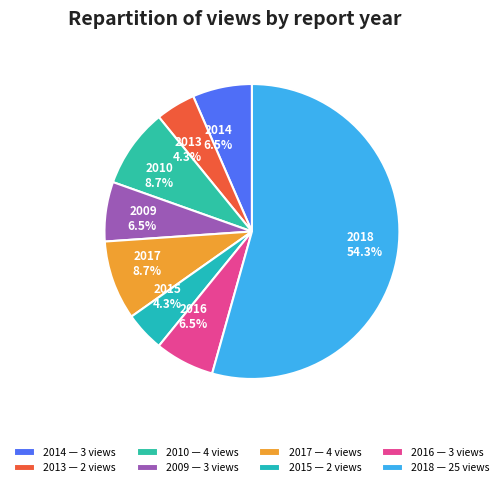

What percentage do 2017 and 2009 together represent?

15.2%